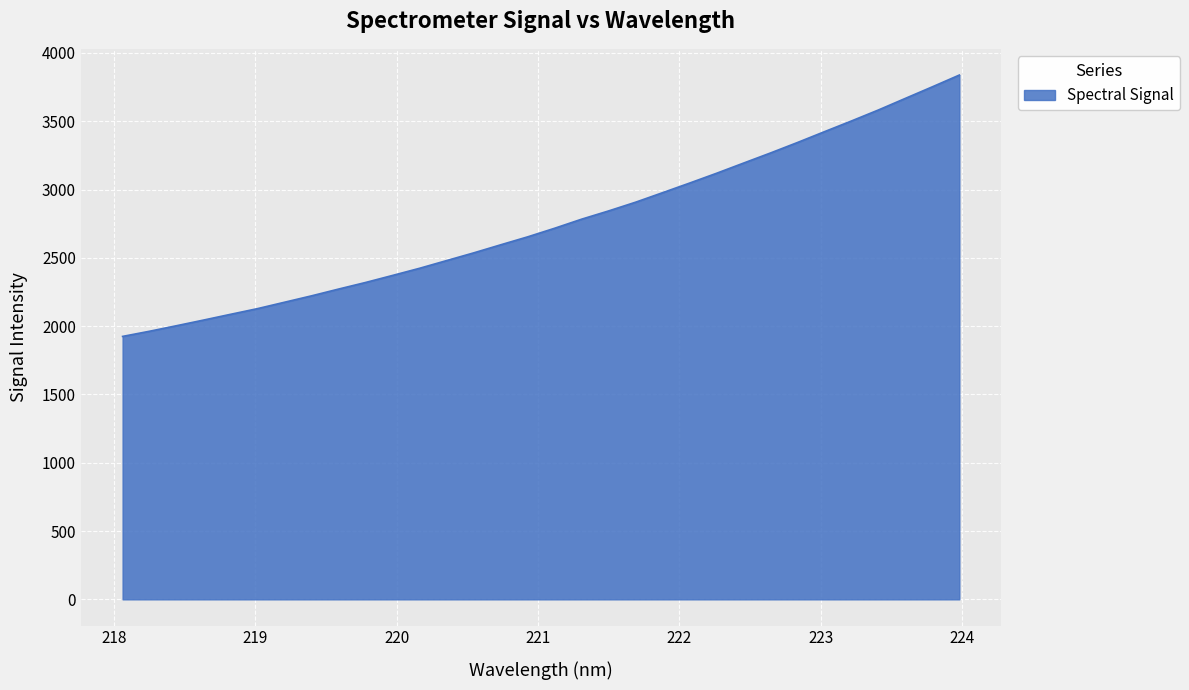

What is the greatest value displayed?

3838.2